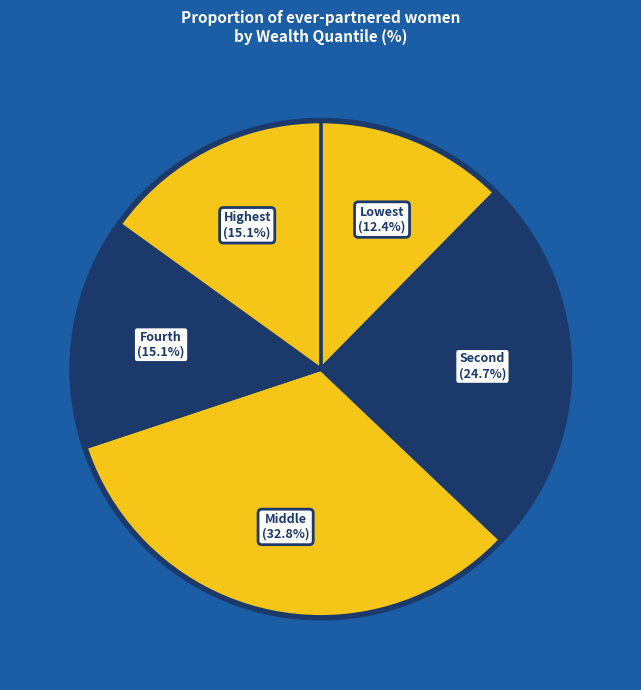

Is it true that Highest is 27% of the pie?

False